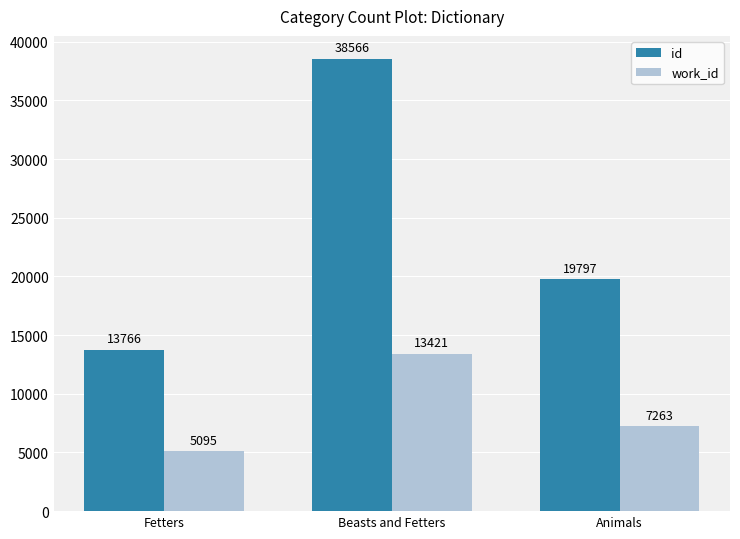

At how many categories does at least one series exceed 31939?

1